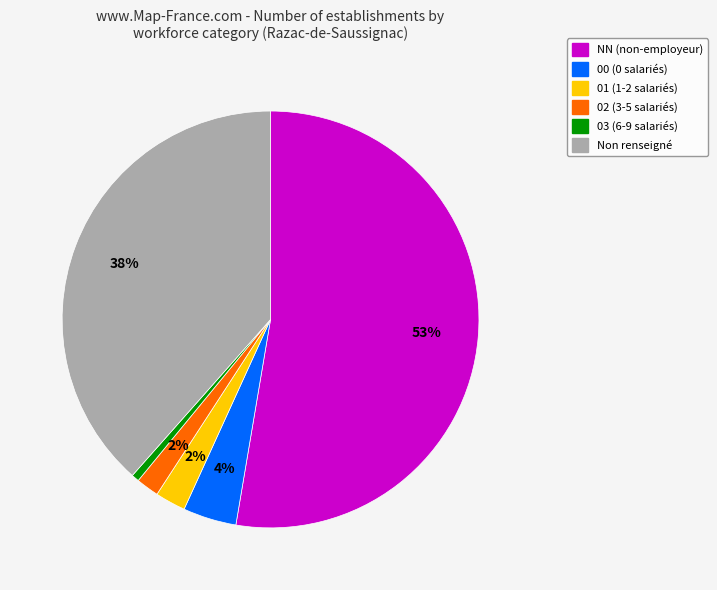

To the nearest percent, what is the combined percentage of NN (non-employeur) and 01 (1-2 salariés)?

55%